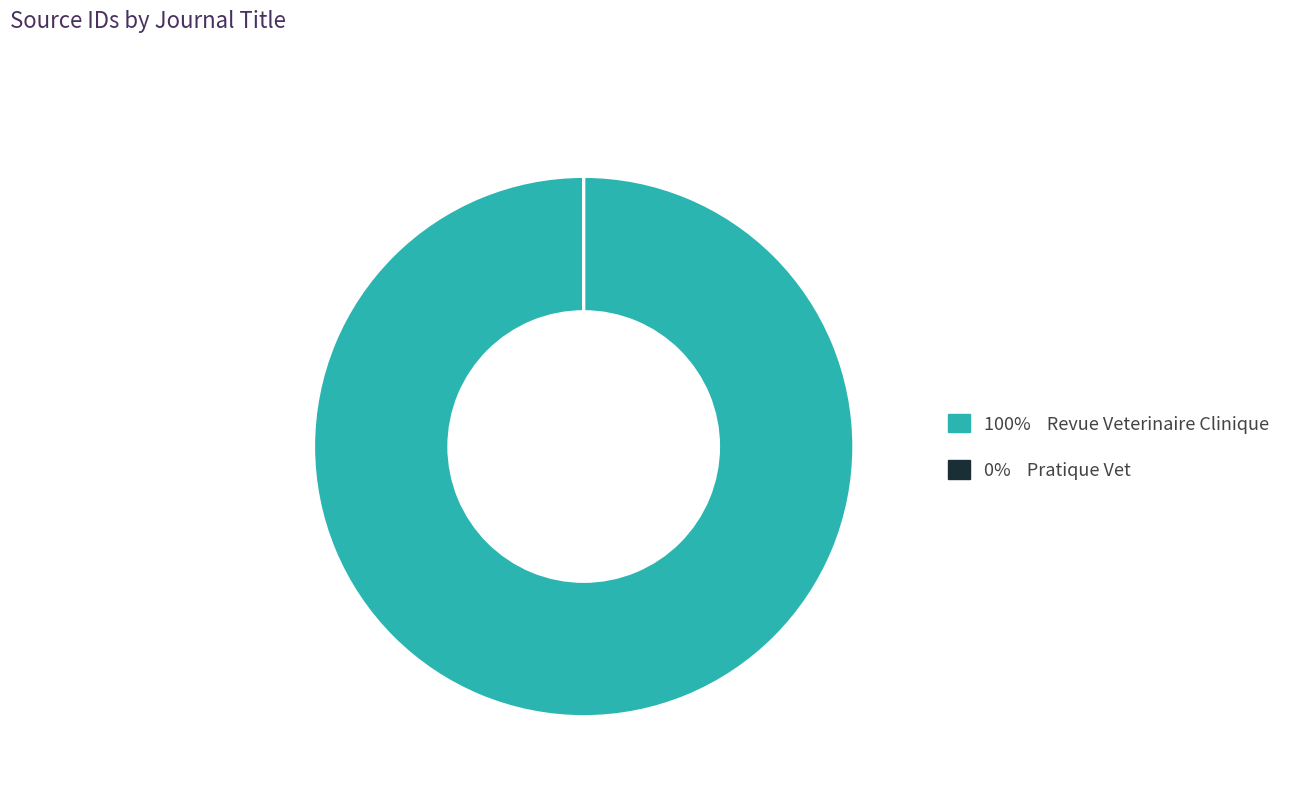

Does any single category account for the majority?

Yes